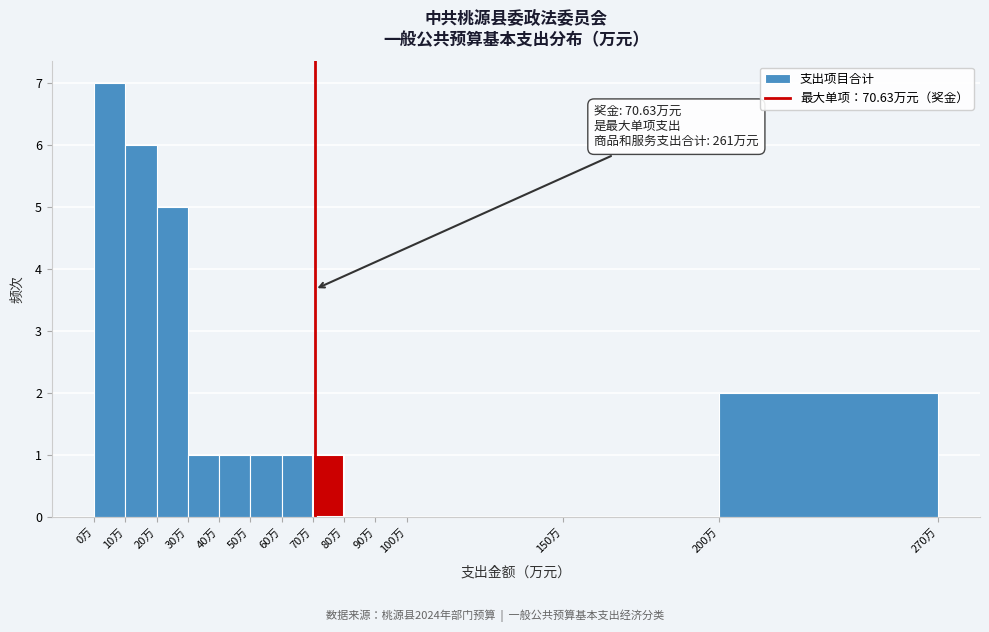

Which range on the x-axis has the tallest bar?

0 to 10